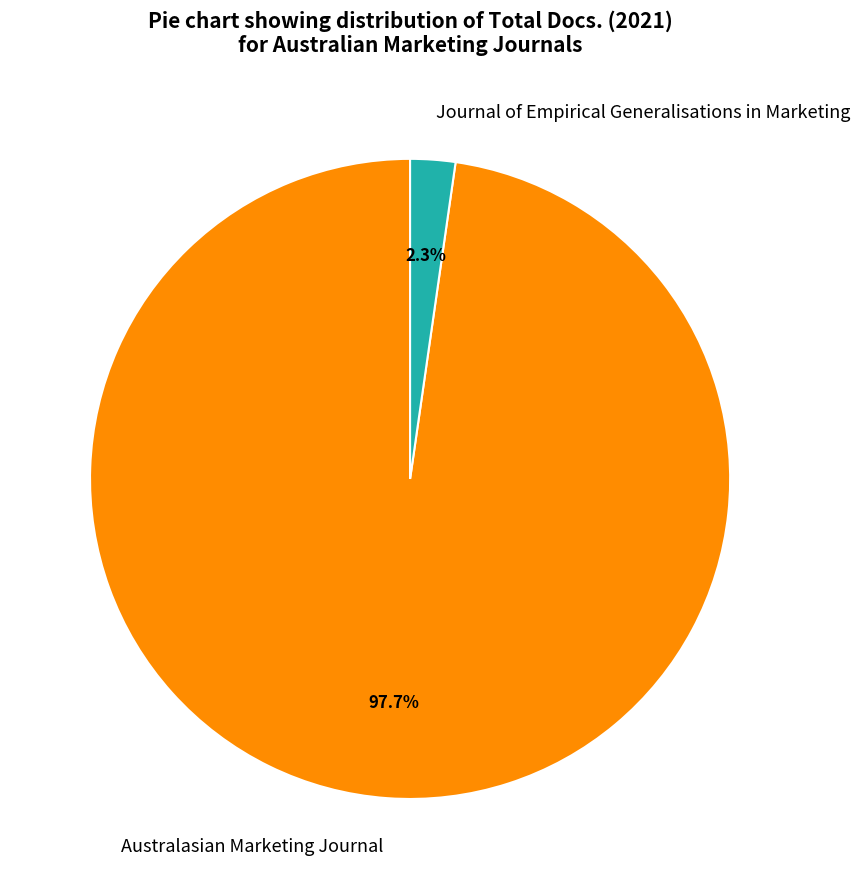

To the nearest percent, what is the combined percentage of Australasian Marketing Journal and Journal of Empirical Generalisations in Marketing?

100%